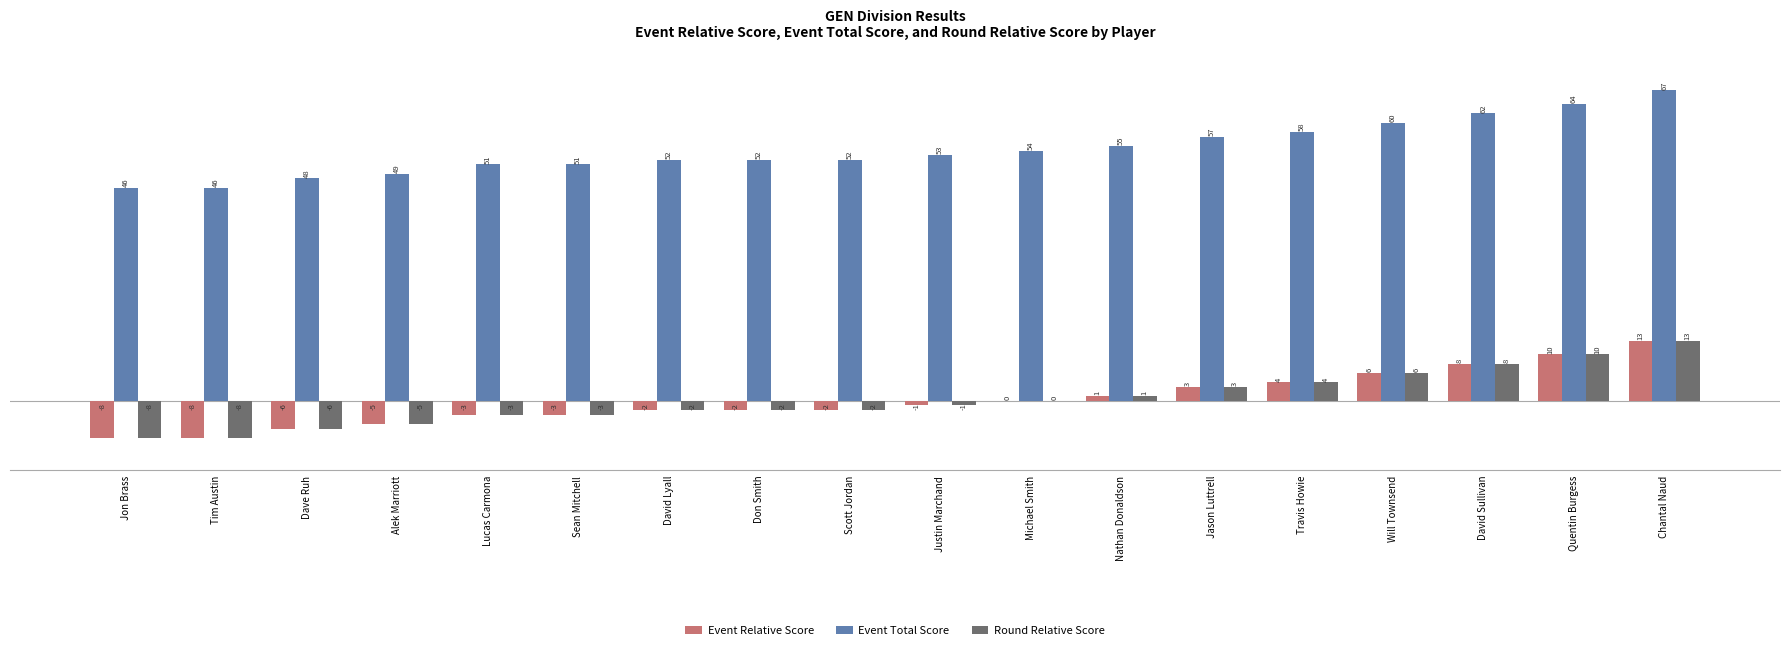

The value of Event Relative Score at Chantal Naud is 13. True or false?

True